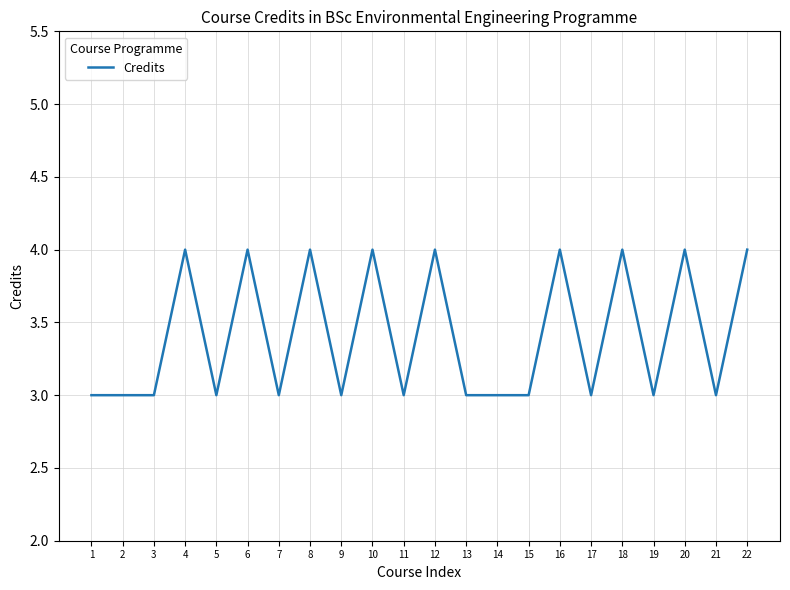

The chart shows a value of 6 at 10. True or false?

False